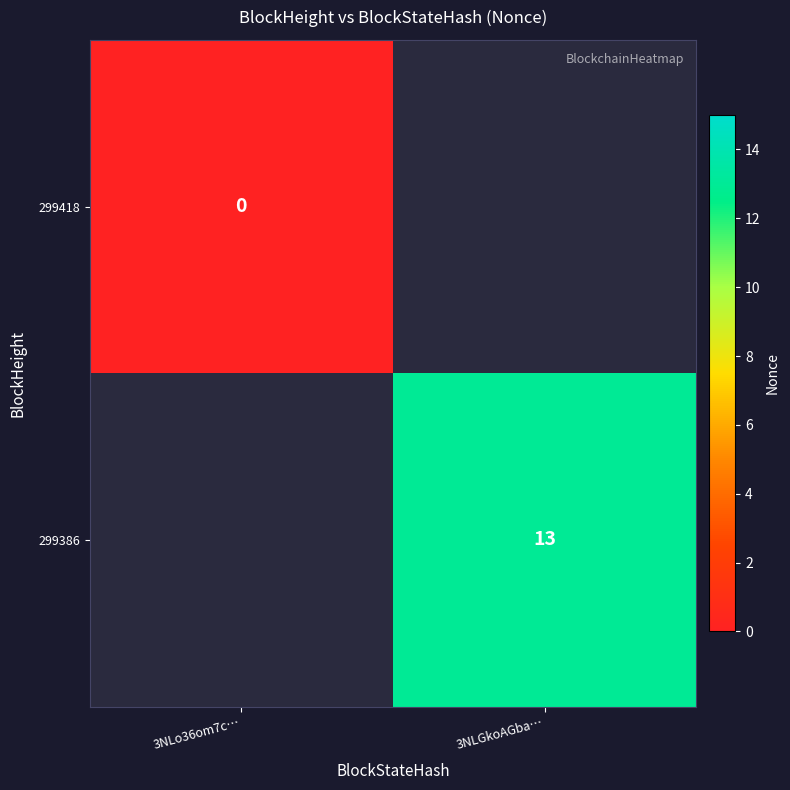

Between 3NLo36om7c… and 3NLGkoAGba…, which is larger?

3NLGkoAGba…